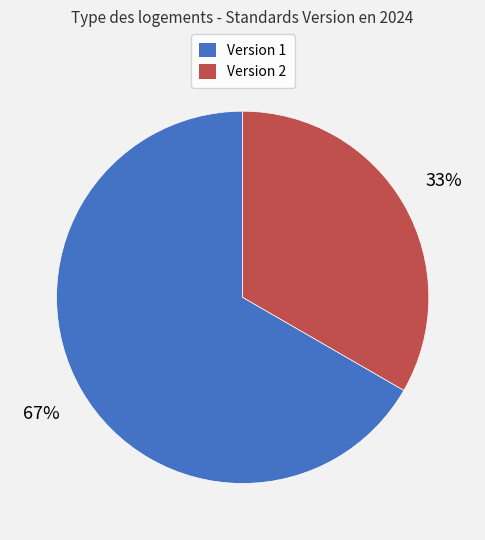

Is there any slice that represents more than half of the pie?

Yes